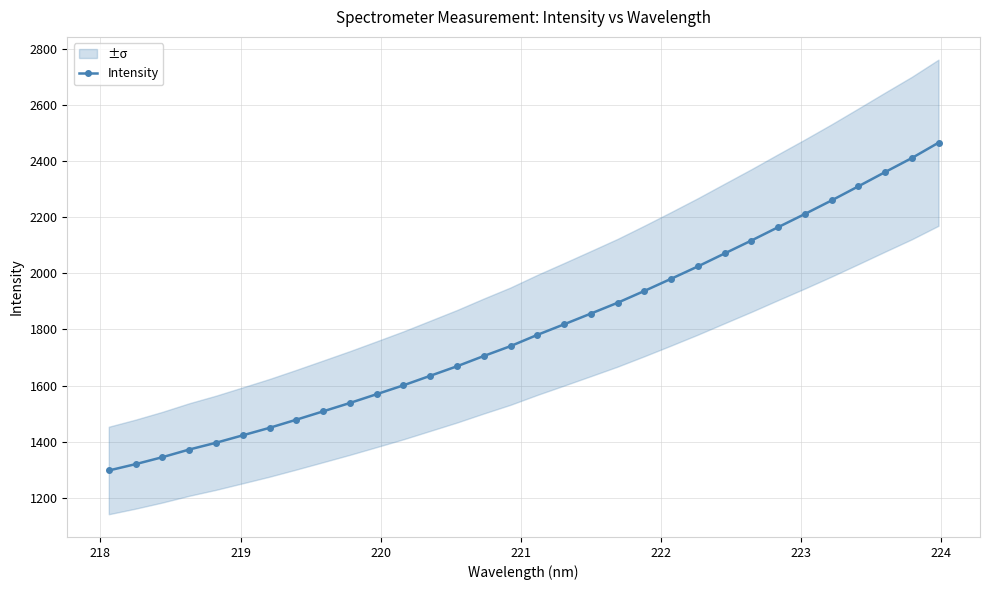

What is the minimum value for Intensity?

1297.9